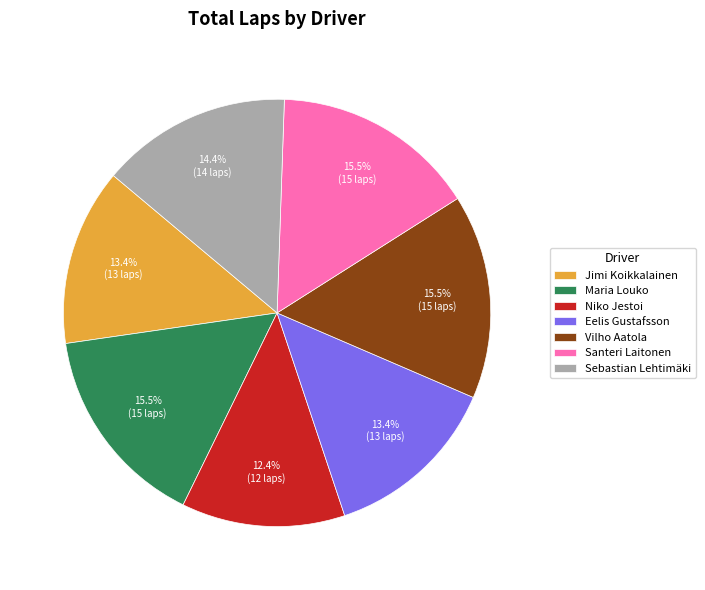

Is it true that Niko Jestoi is 20% of the pie?

False